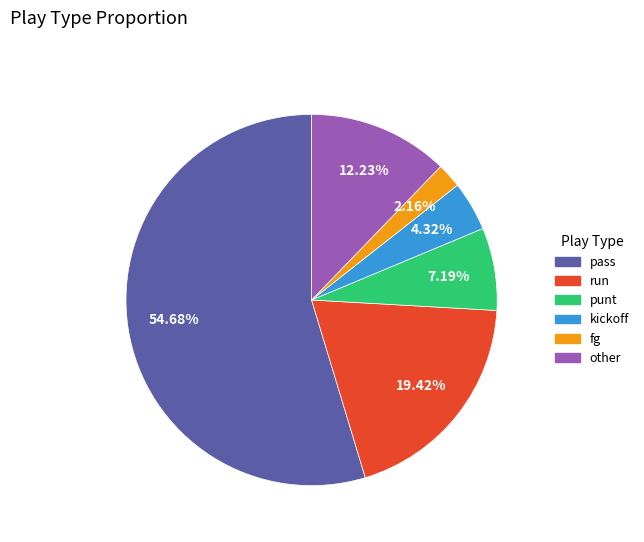

What percentage do punt and other together represent?

19.4%